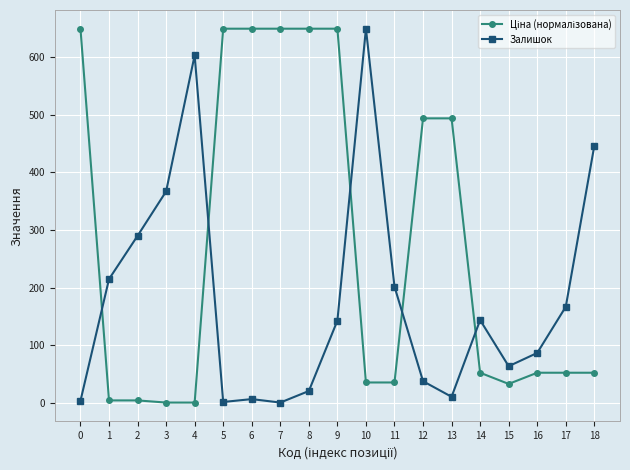

Between 2 and 17, which series saw the biggest shift?

Залишок